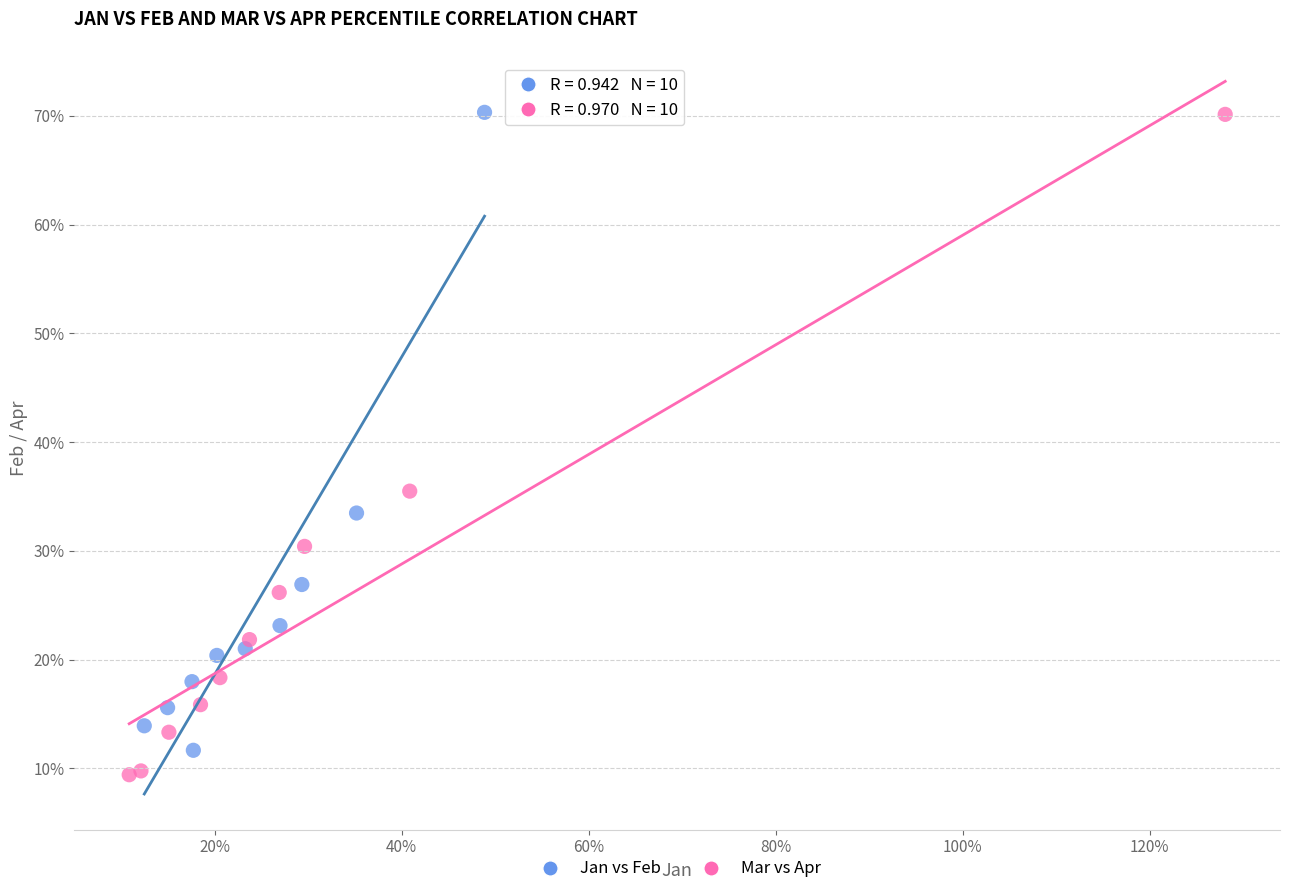

Which series has the widest spread of Y values?

Mar vs Apr